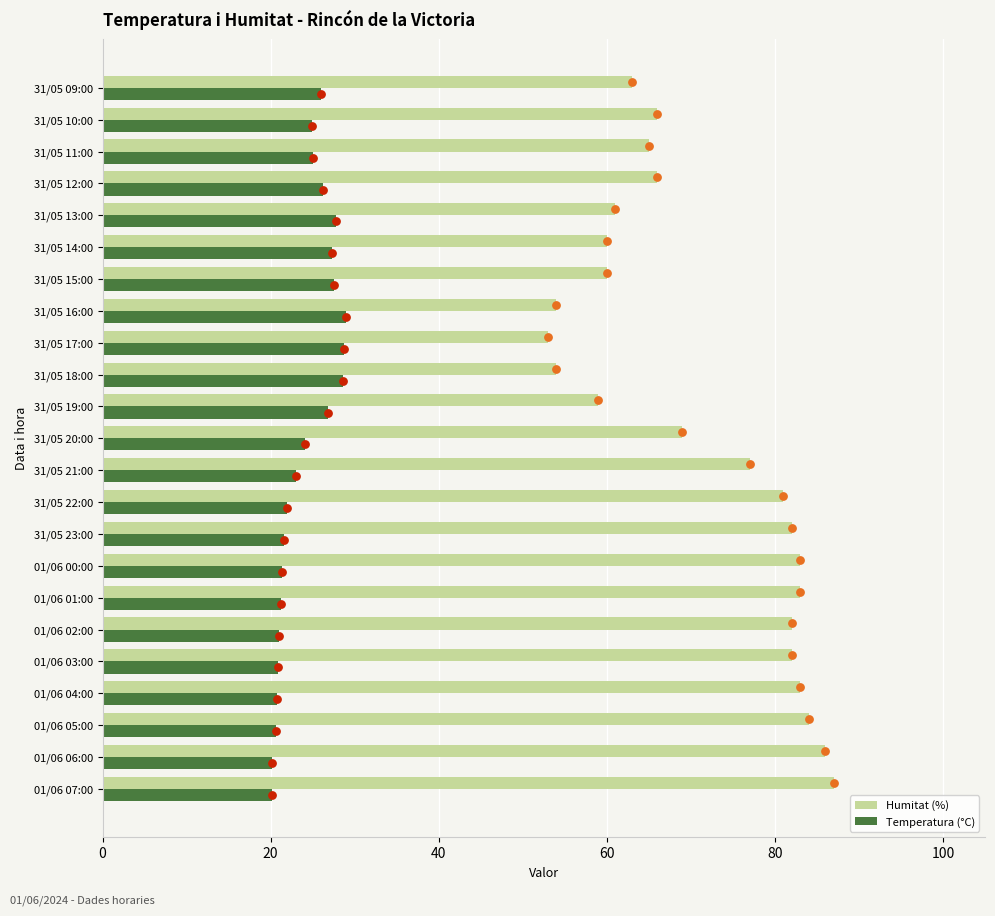

What are all the series names shown in the legend?

Humitat (%), Temperatura (°C)